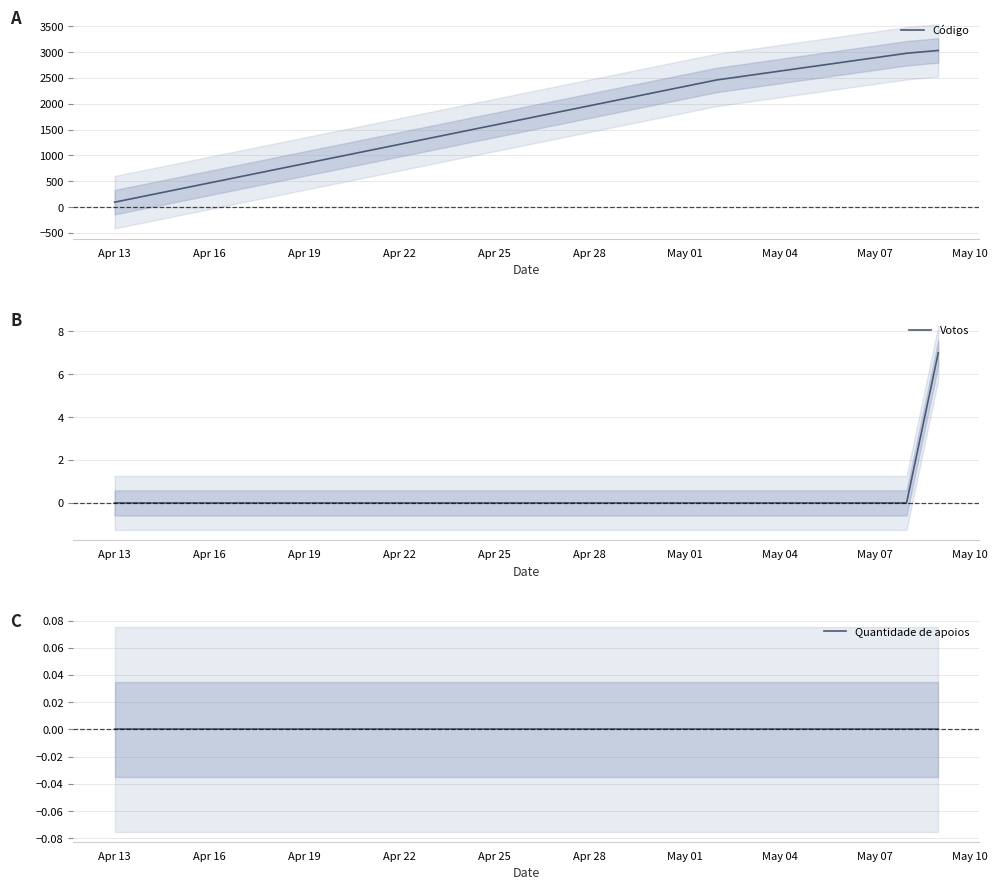

The Quantidade de apoios series shows 0 at Apr 25. True or false?

True